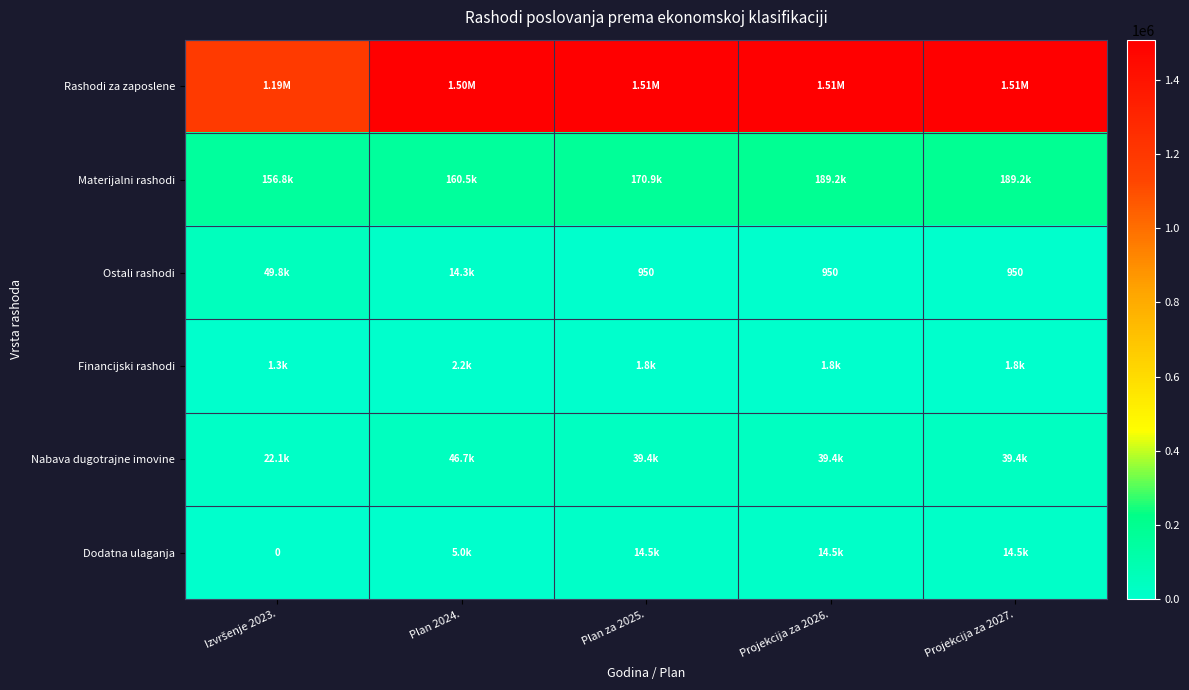

At how many categories does at least one series exceed 1414632?

4